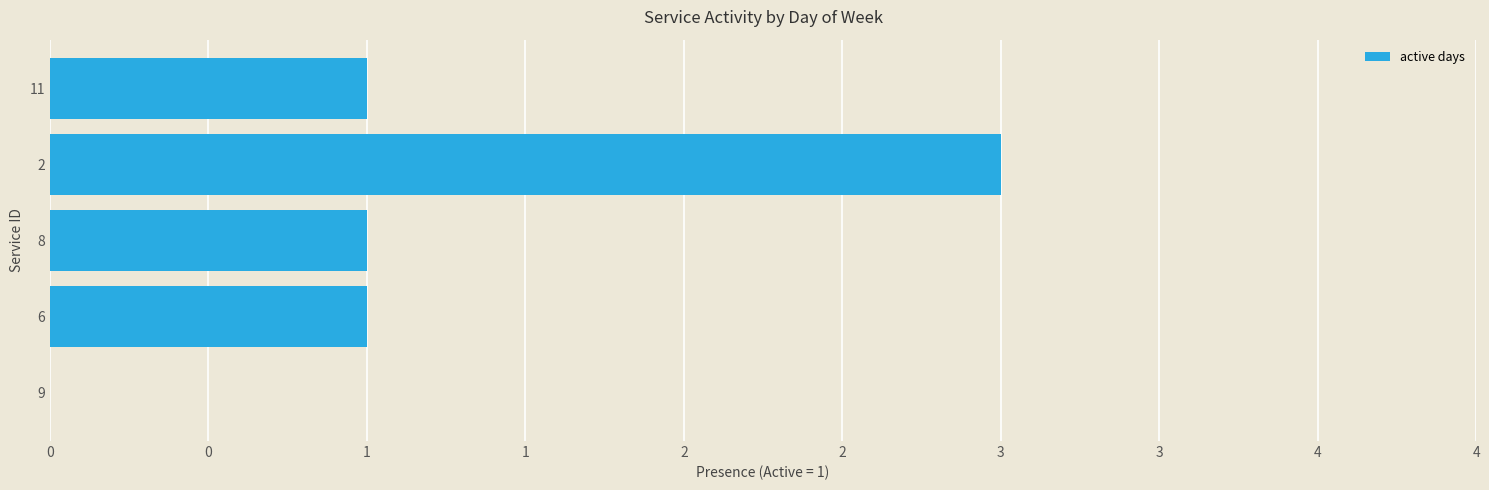

What is the average value?

1